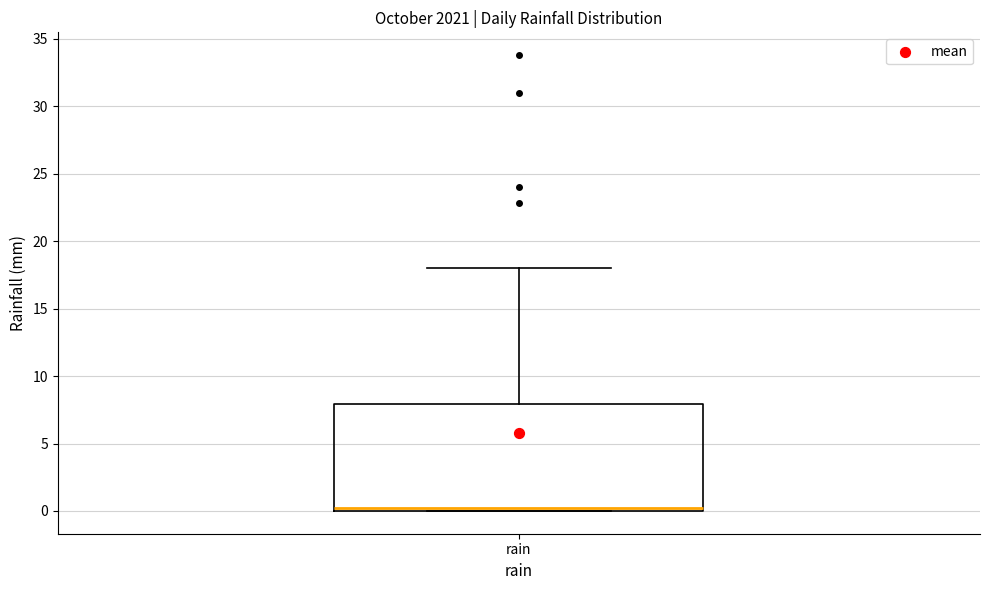

Read this box plot against the y-axis: the position of the median line, the range covered by the box, and the ends of both whiskers. The values are not printed on the chart, so give them approximately, as read against the axis.

median 0 (just above the box's lower edge), box 0 to 8, whiskers 0 to 18